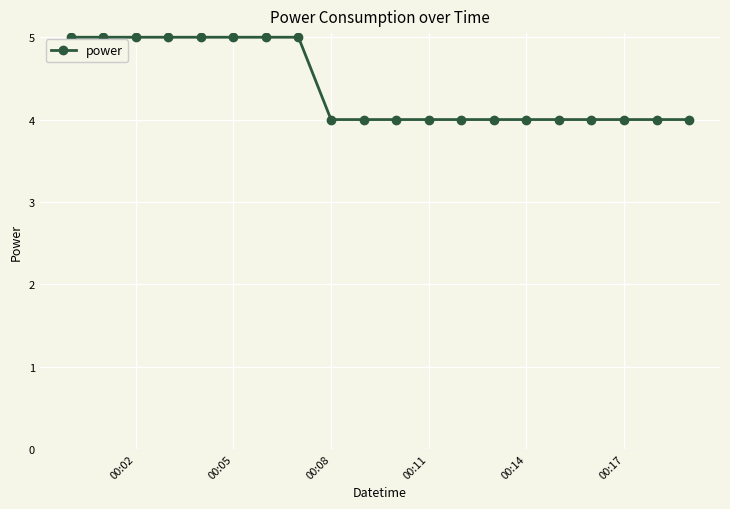

What is the difference between the second highest and minimum values?

1